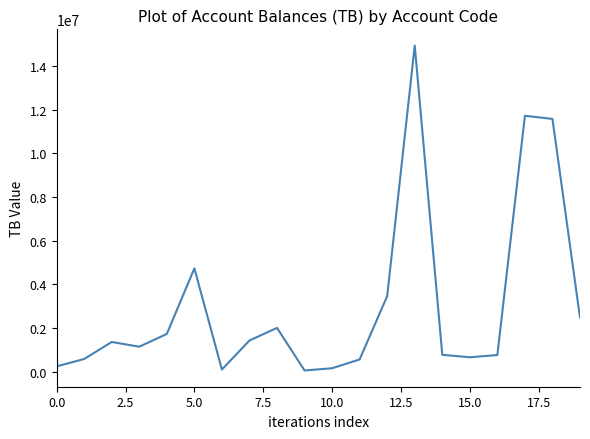

What is the maximum value shown in the chart?

14931158.8